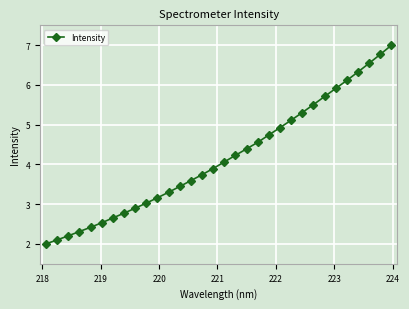

What is the sum of all values?

133.3